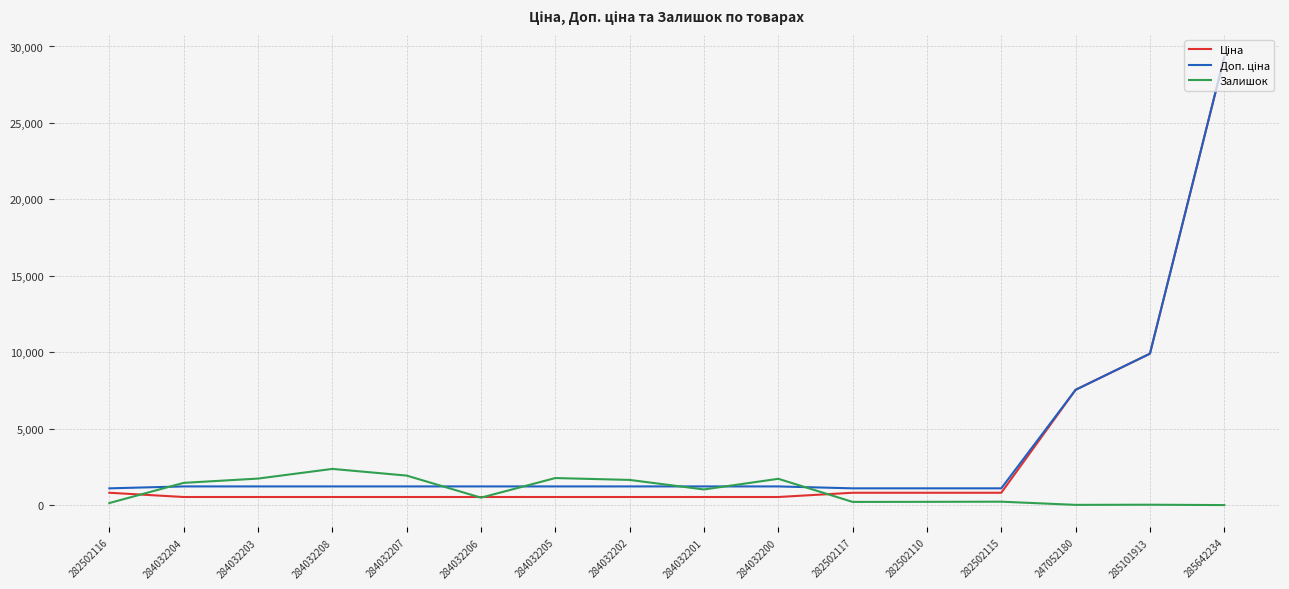

True or false: Залишок has more than 1 interior local peaks.

True